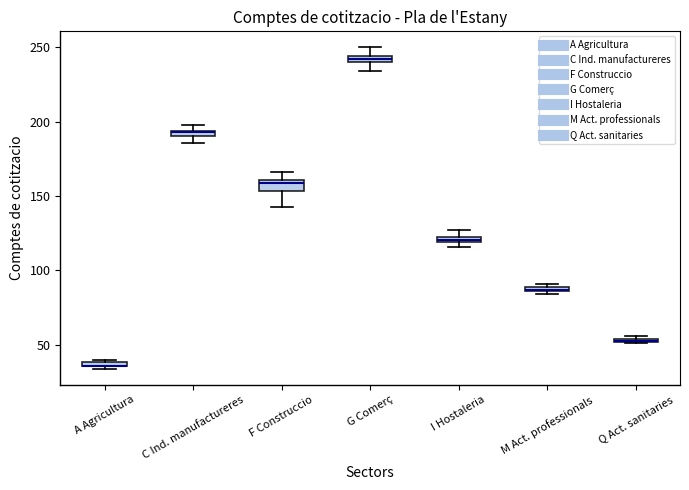

Where is the upper edge of the box for F Construccio on the y-axis? The values are not printed on the chart, so give them approximately, as read against the axis.

160